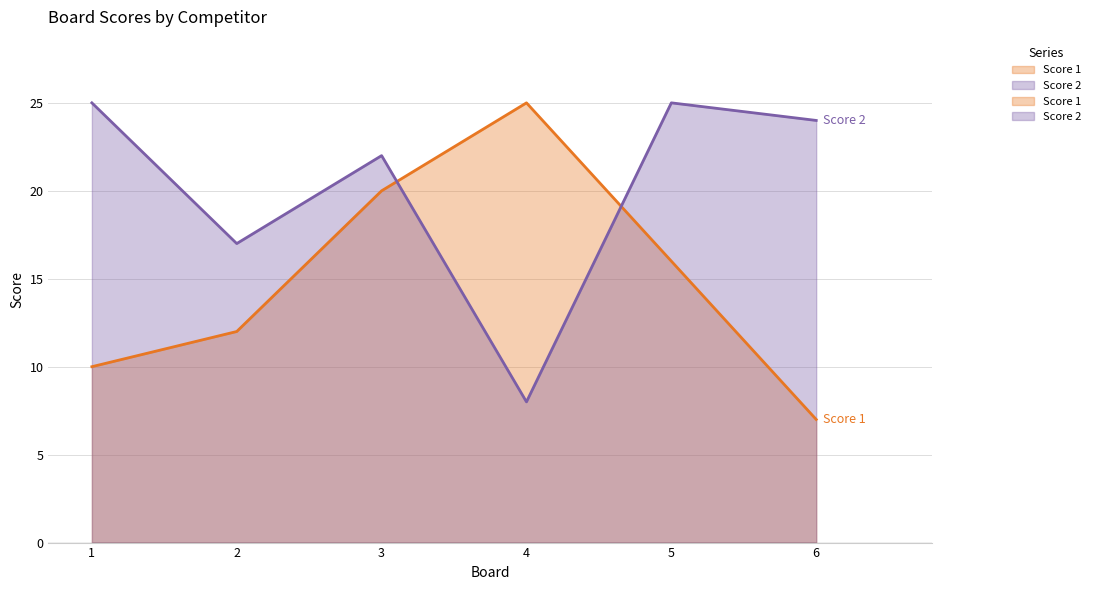

What is the average value of the Score 1 series?

15